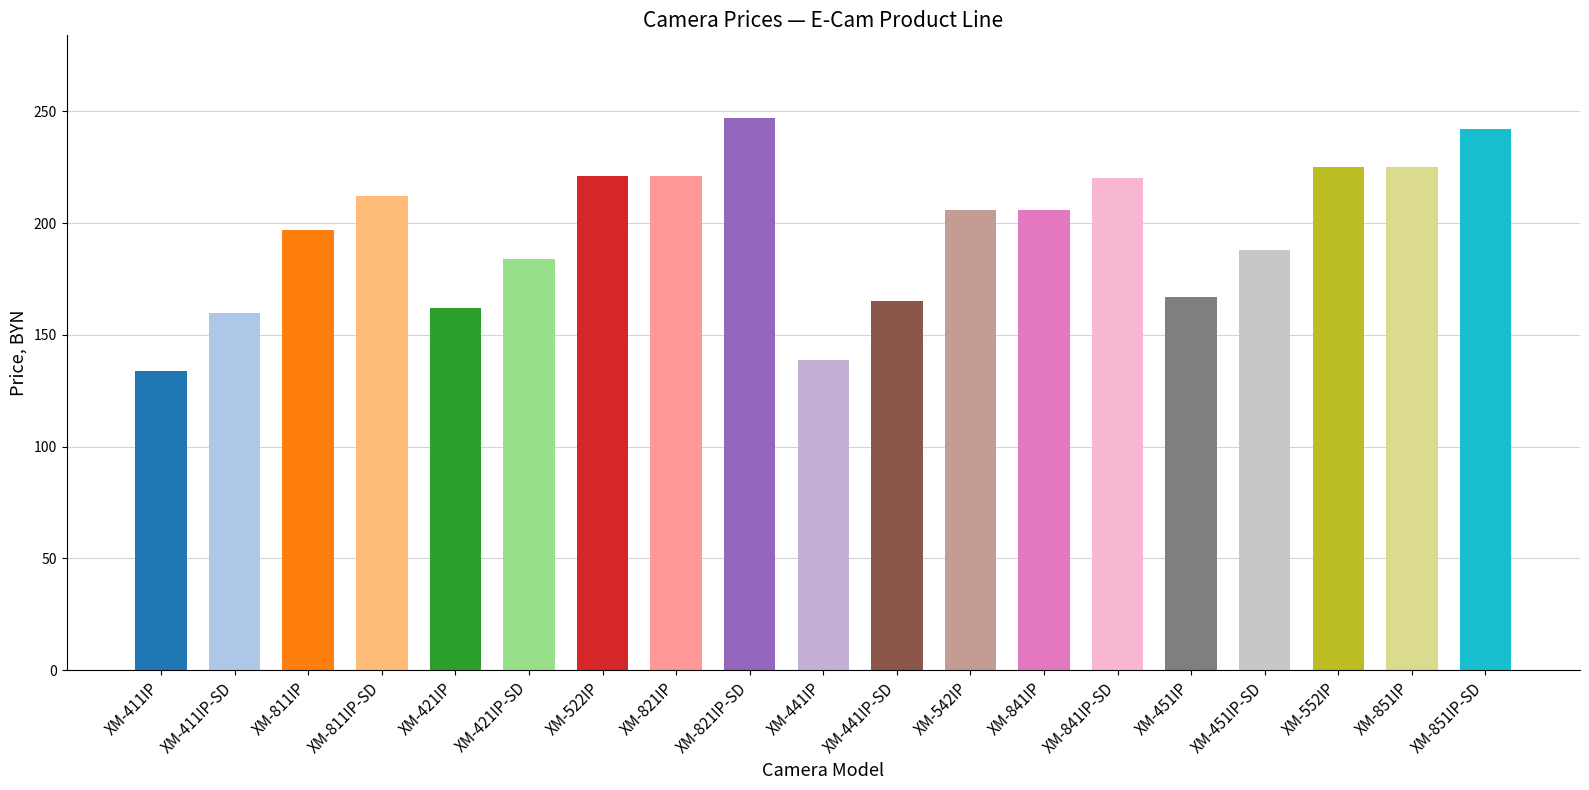

What is the label of the 8th bar from the right?

XM-542IP